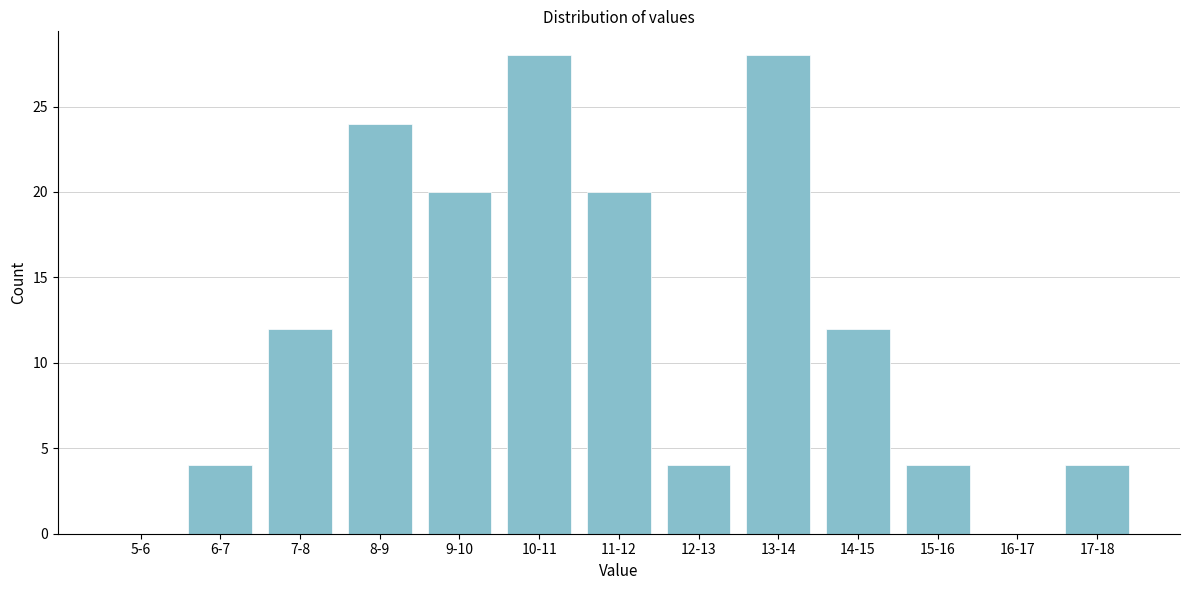

Reading left to right, transcribe all the data shown in this chart.

5-6=0	6-7=4	7-8=12	8-9=24	9-10=20	10-11=28	11-12=20	12-13=4	13-14=28	14-15=12	15-16=4	16-17=0	17-18=4